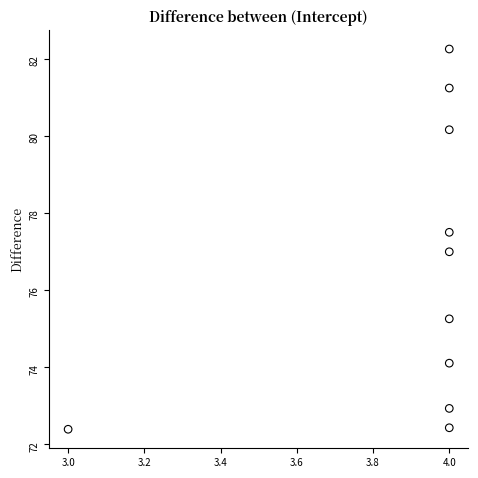

What is the average X value?

3.9